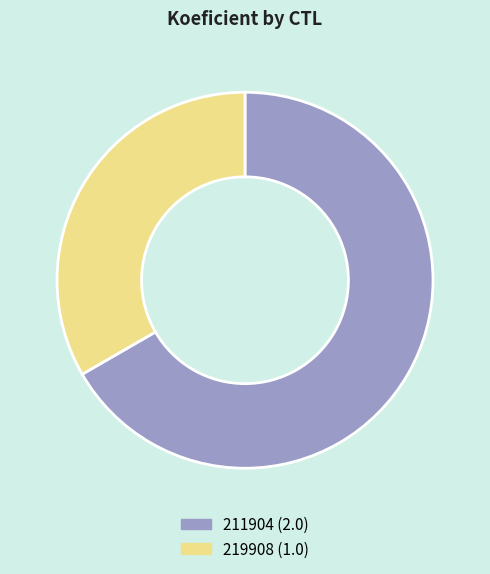

Which category has the biggest portion of the pie?

211904